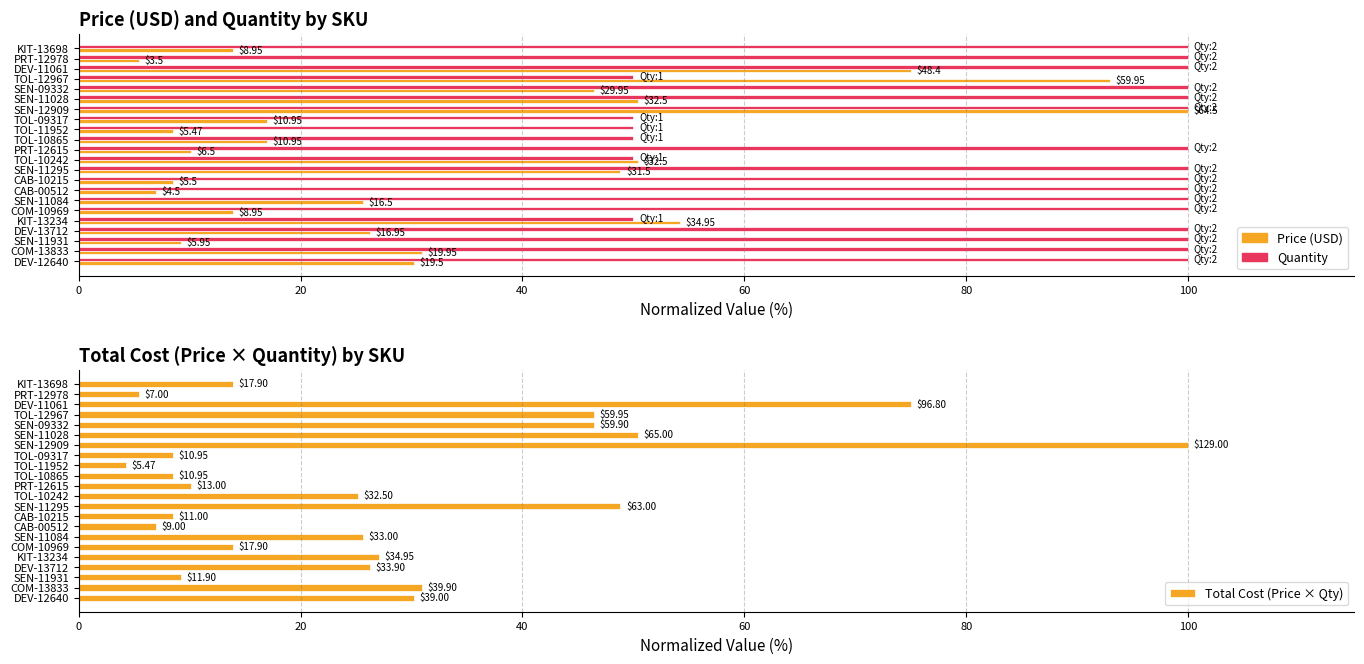

Reading left to right, transcribe all the data shown in this chart.

Price (USD): 13.9	5.4	75.0	92.9	46.4	50.4	100.0	17.0	8.5	17.0	10.1	50.4	48.8	8.5	7.0	25.6	13.9	54.2	26.3	9.2	30.9	30.2
Quantity: 100.0	100.0	100.0	50.0	100.0	100.0	100.0	50.0	50.0	50.0	100.0	50.0	100.0	100.0	100.0	100.0	100.0	50.0	100.0	100.0	100.0	100.0
Total Cost (Price × Qty): 13.9	5.4	75.0	46.5	46.4	50.4	100.0	8.5	4.2	8.5	10.1	25.2	48.8	8.5	7.0	25.6	13.9	27.1	26.3	9.2	30.9	30.2